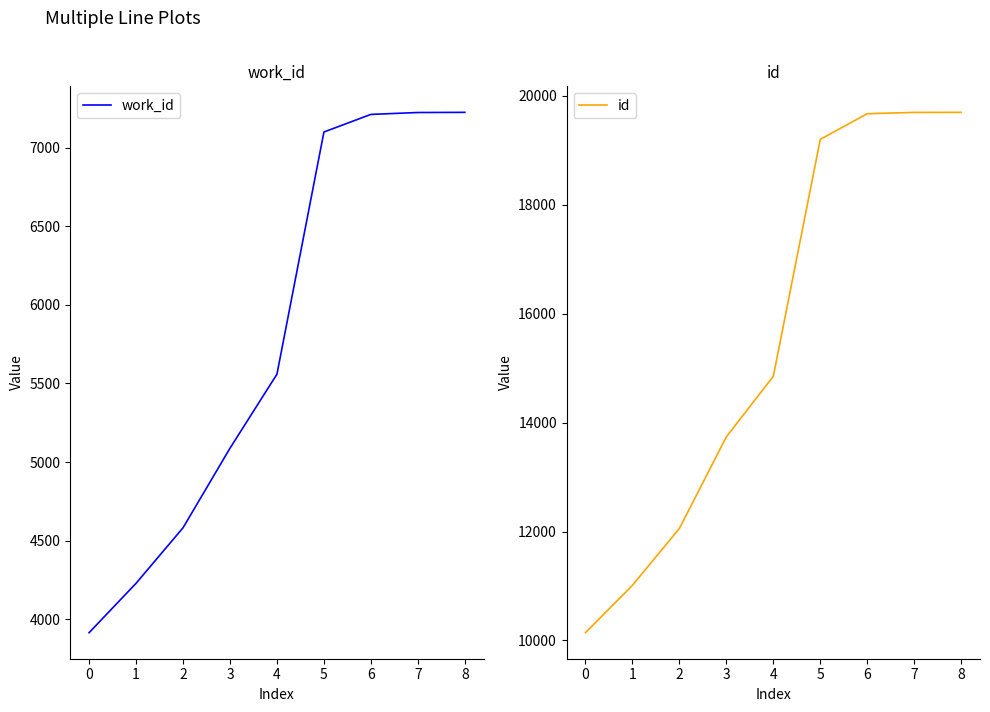

Rank the series by their average value, from highest to lowest.

id, work_id